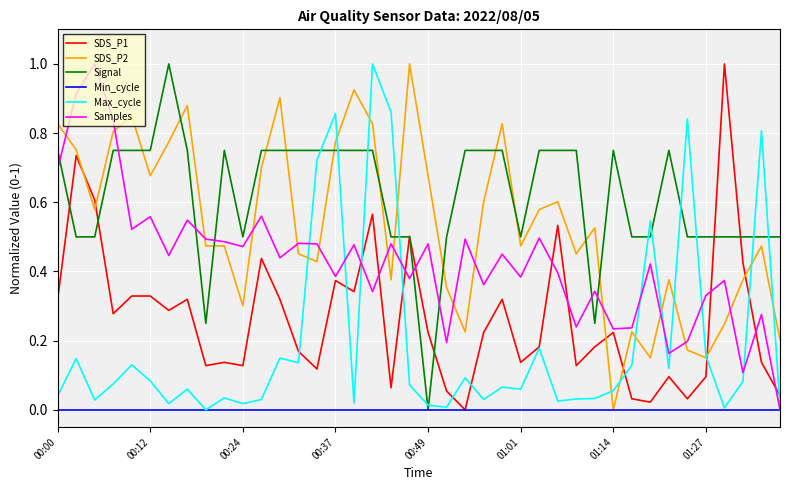

Which series has the largest total across all categories?

Signal